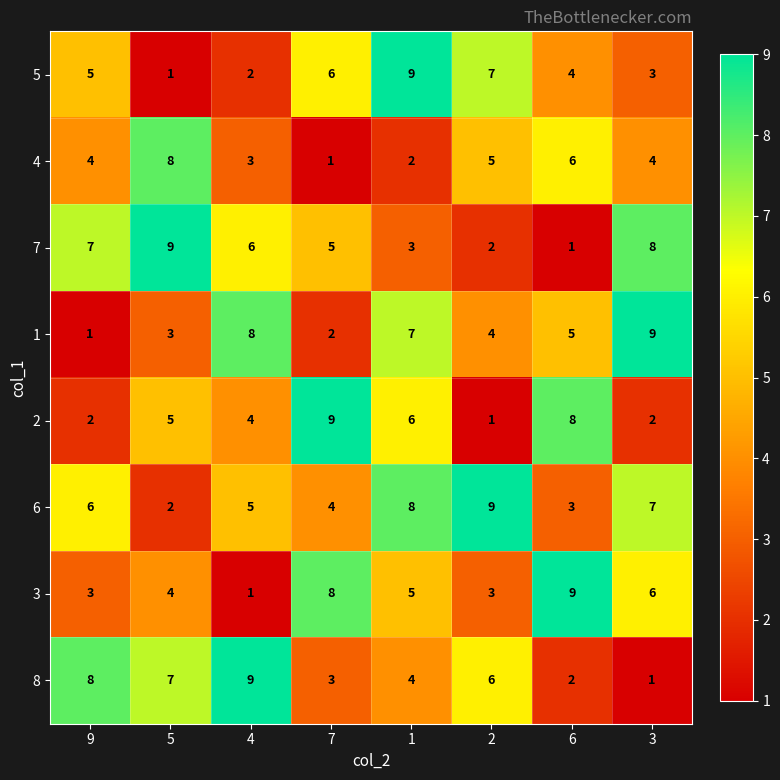

What is the difference between the 7 values at 4 and 2?

4